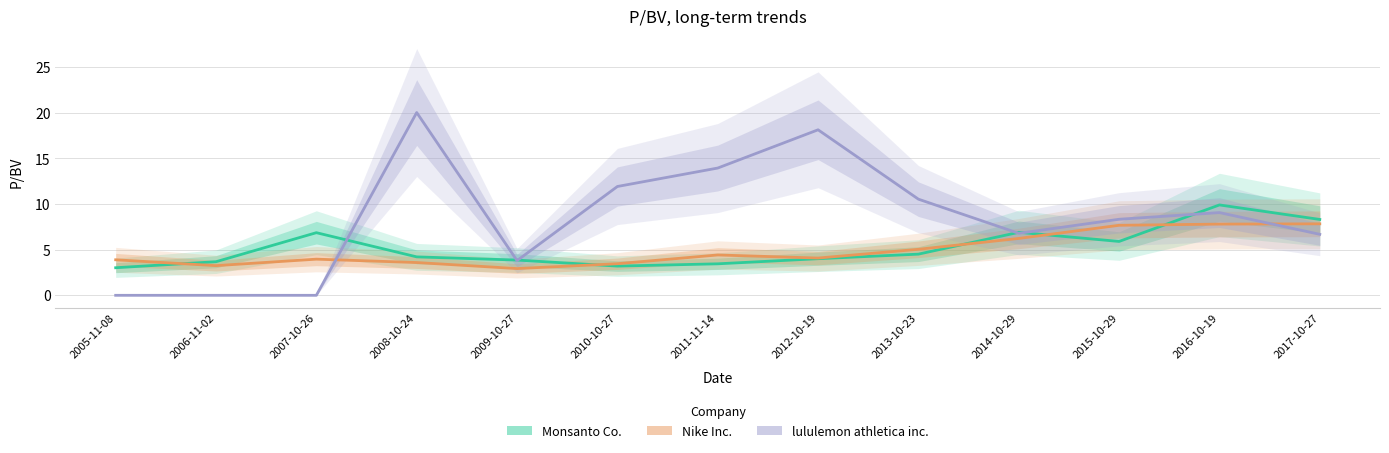

Read the Monsanto Co. value at 2005-11-08.

3.0